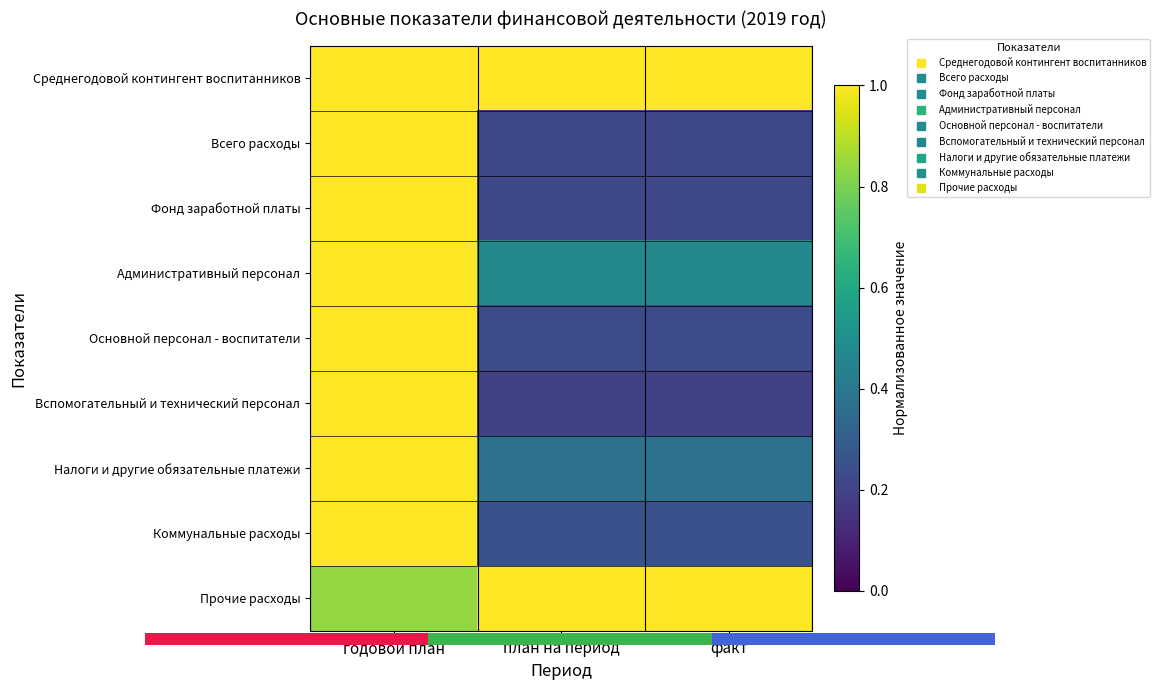

What is the difference between the maximum and minimum values in the Прочие расходы series?

0.2